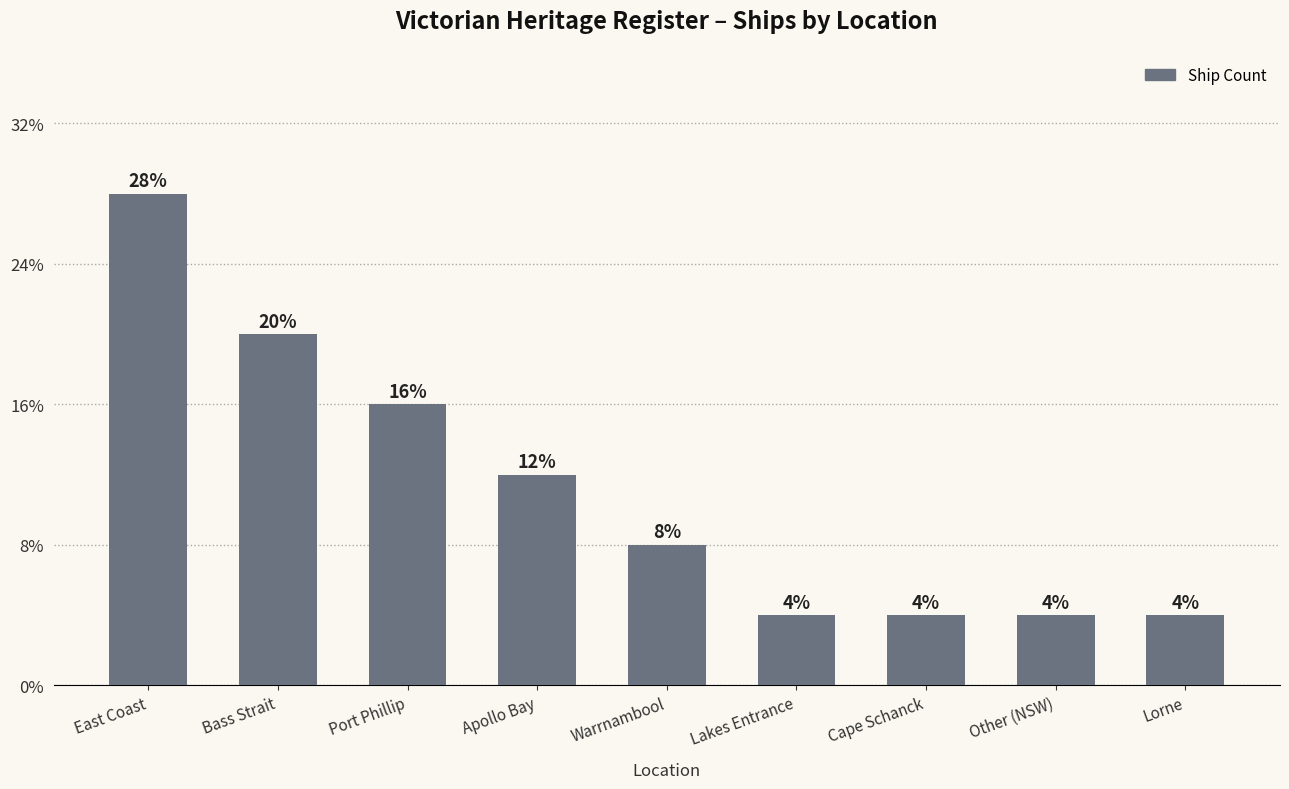

Count the number of values greater than 2.

4